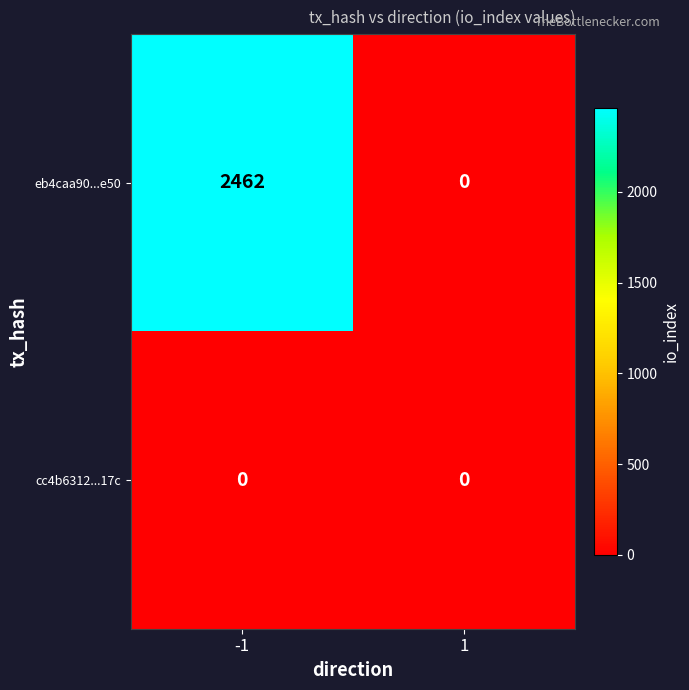

What is the average value of the eb4caa90...e50 series?

1231